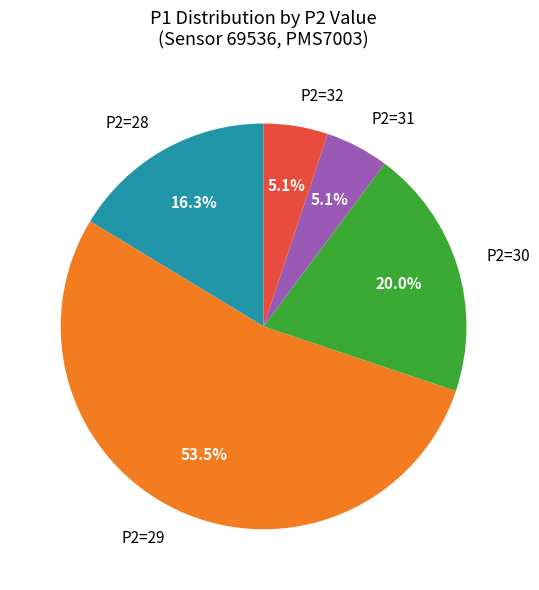

What is the largest slice in the pie chart?

P2=29